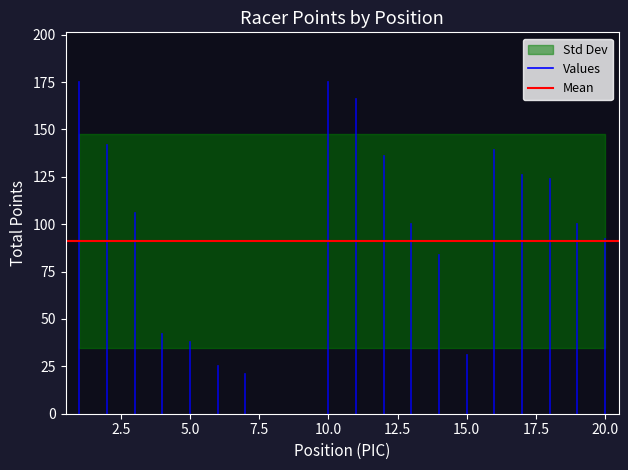

Between 11 and 19, which series saw the biggest shift?

TOTAL - POINTS